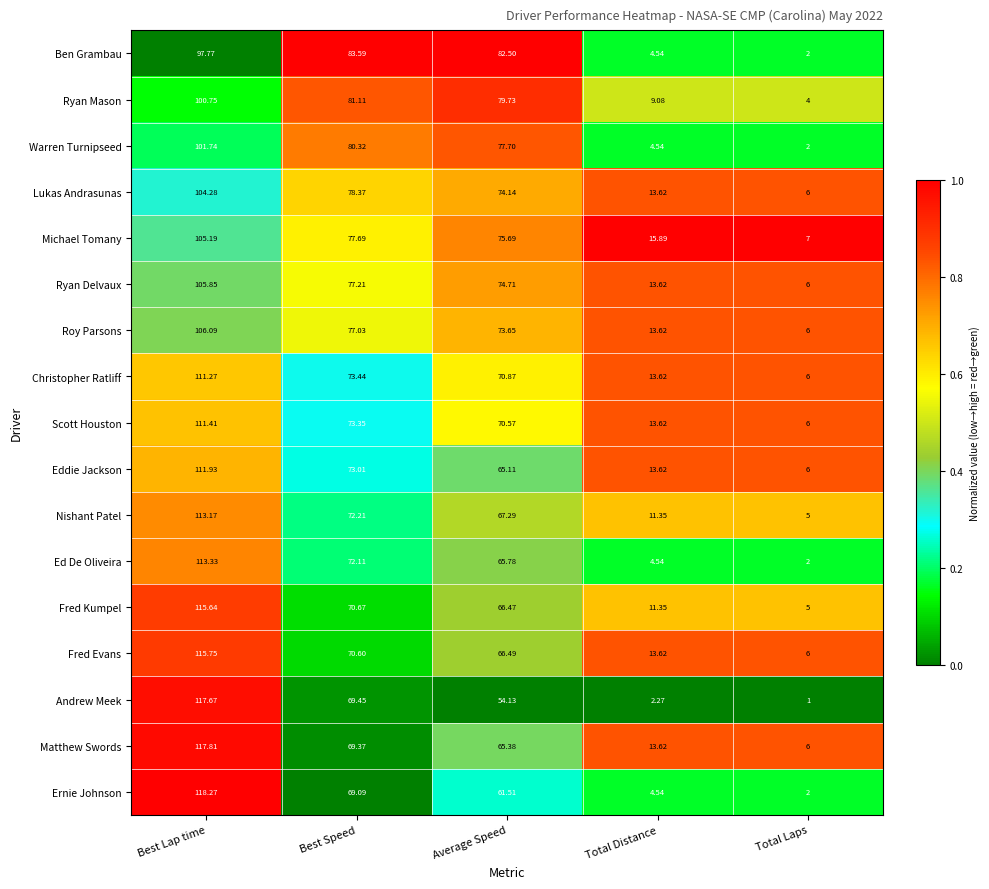

Where does the Roy Parsons series first go above 73?

Best Lap time